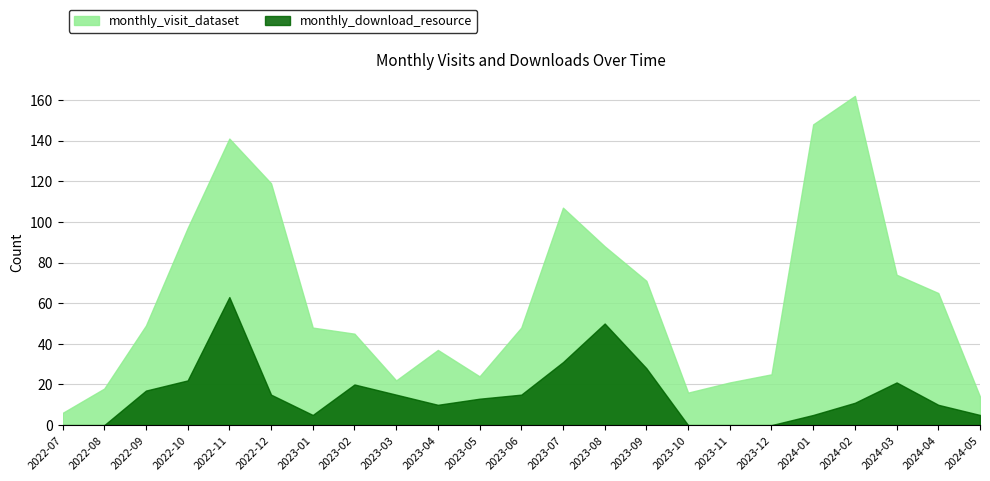

What is the label of the 18th point from the left?

2023-12